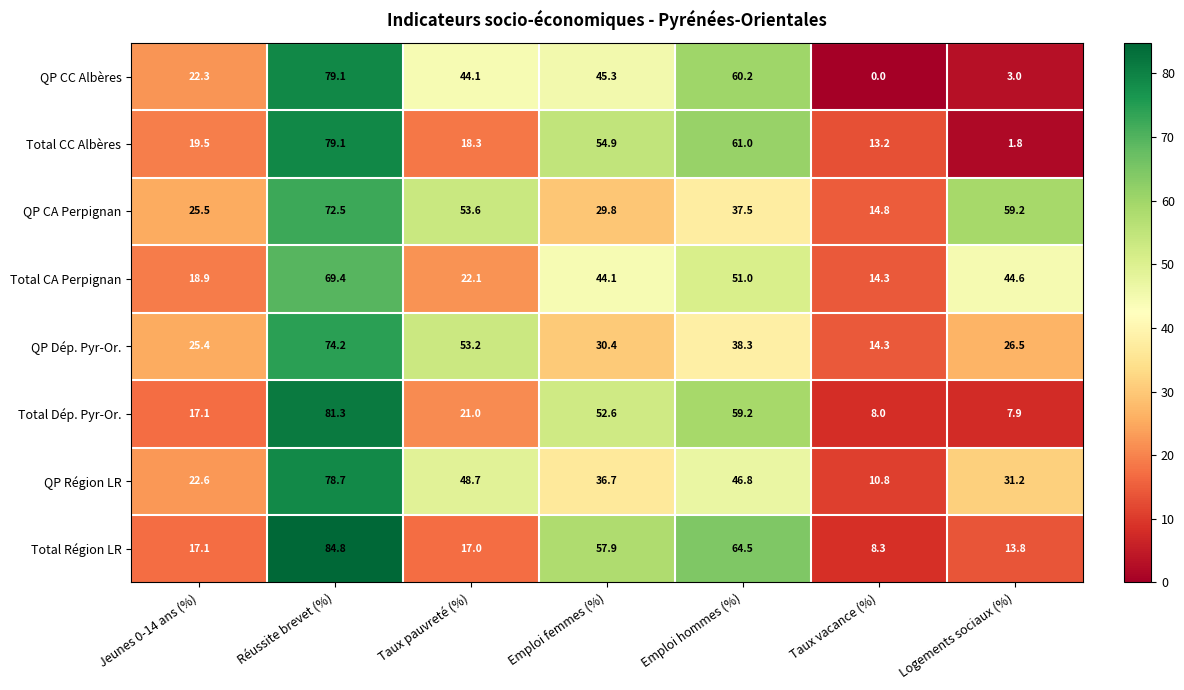

True or false: QP Région LR has a value of 4.1 at Taux vacance (%).

False